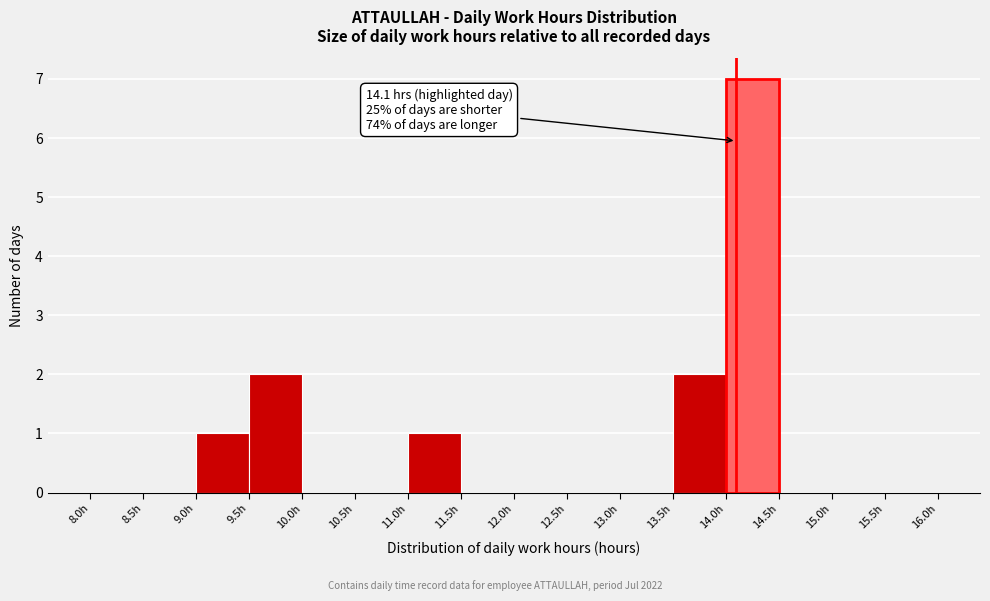

Which range on the x-axis has the tallest bar?

14.0 to 14.5